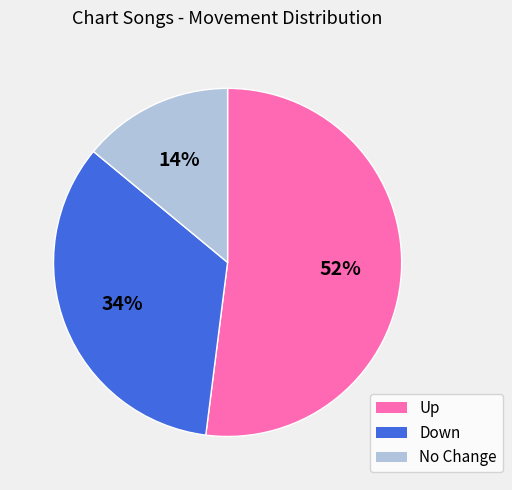

Is there any slice that represents more than half of the pie?

Yes